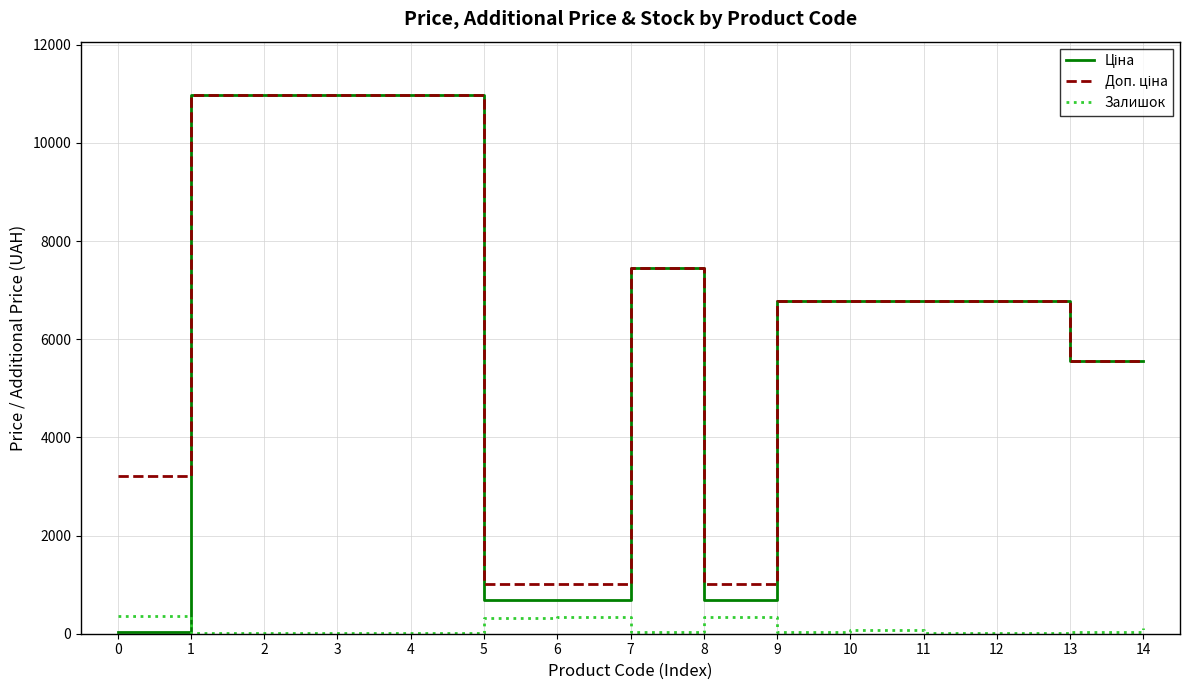

What is the greatest value displayed?

10964.4